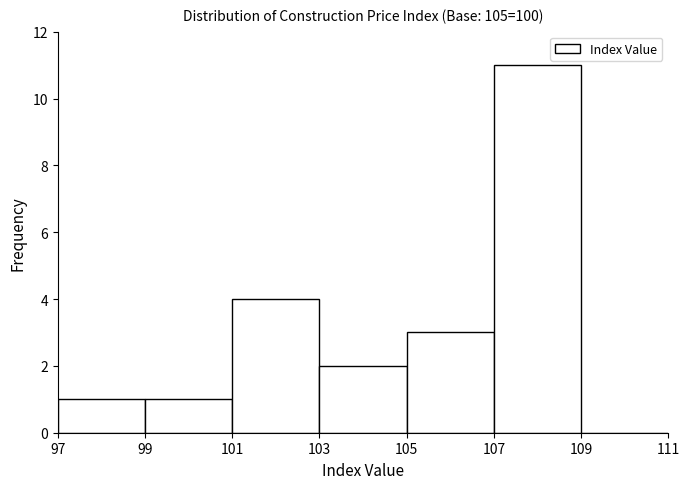

Reading left to right, transcribe this chart: for each bar, give the range it covers on the x-axis and its height. The values are not printed on the chart, so give them approximately, as read against the axis.

97 to 99: 1
99 to 101: 1
101 to 103: 4
103 to 105: 2
105 to 107: 3
107 to 109: 11
109 to 111: 0